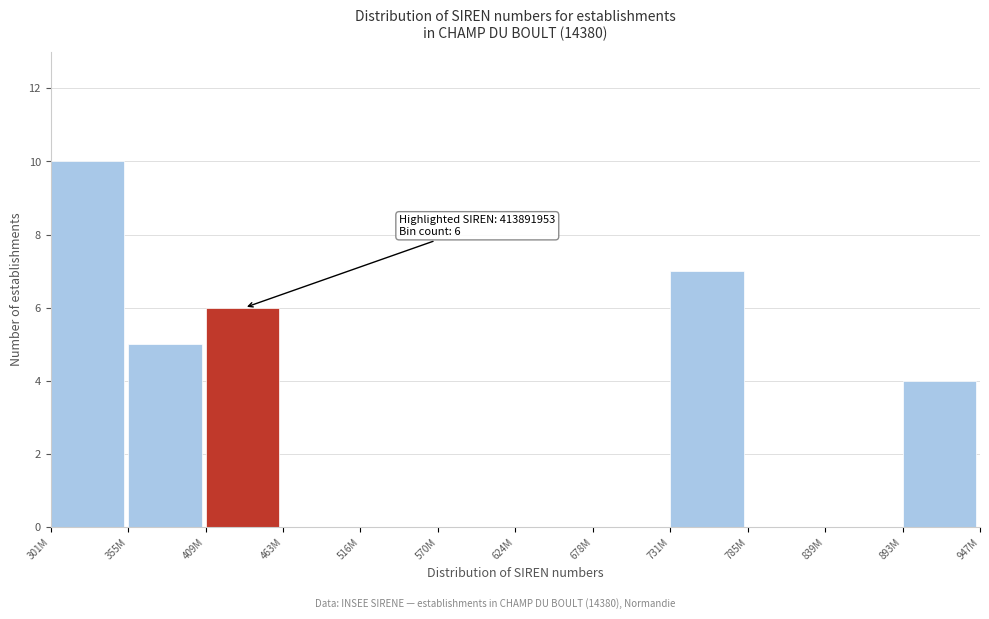

Reading left to right, transcribe all the data shown in this chart.

301M=10	355M=5	409M=6	463M=0	516M=0	570M=0	624M=0	678M=0	731M=7	785M=0	839M=0	893M=4